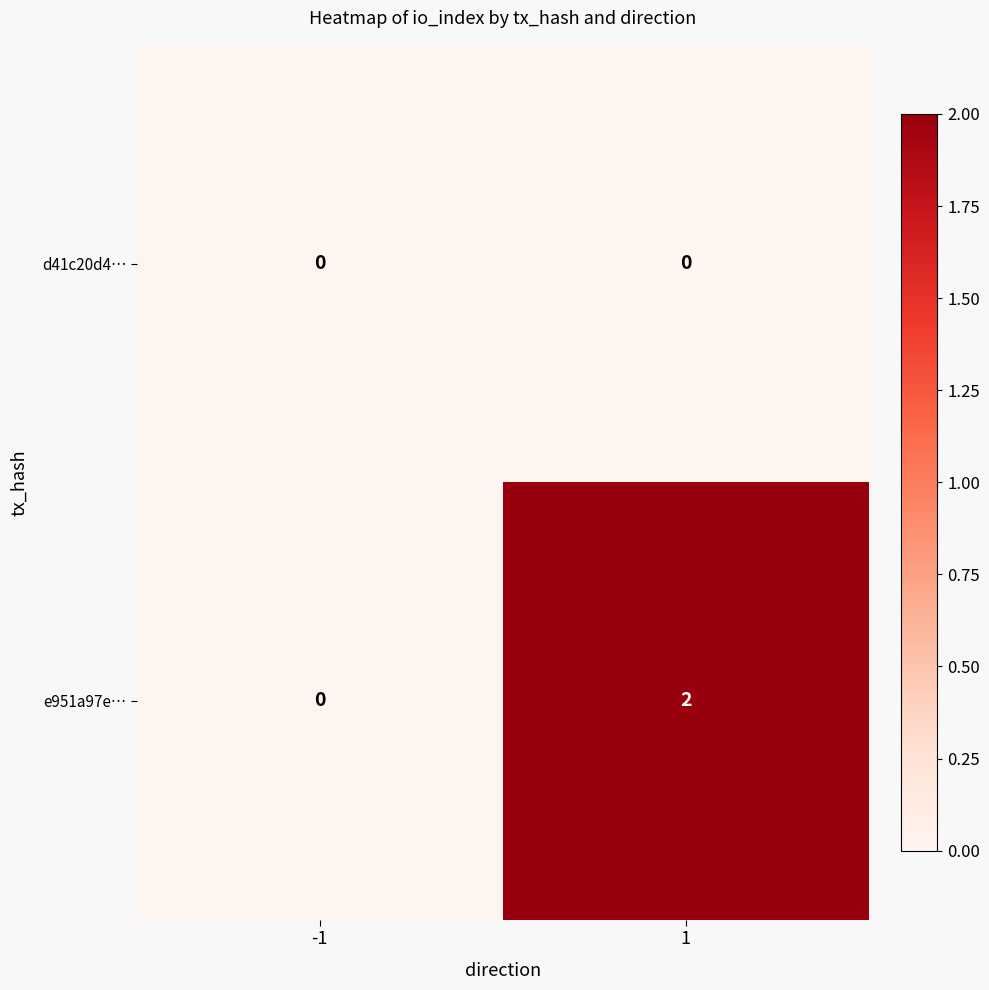

Rank the series by their maximum value, from lowest to highest.

d41c20d4…, e951a97e…